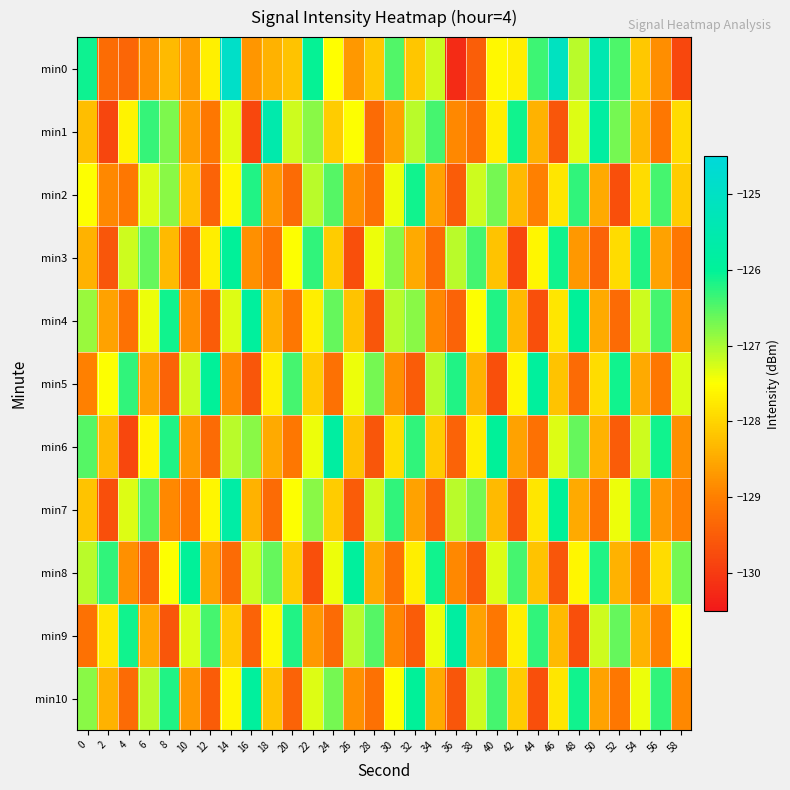

List the series in order of their peak value, lowest first.

min2, min3, min4, min5, min8, min10, min6, min9, min7, min1, min0